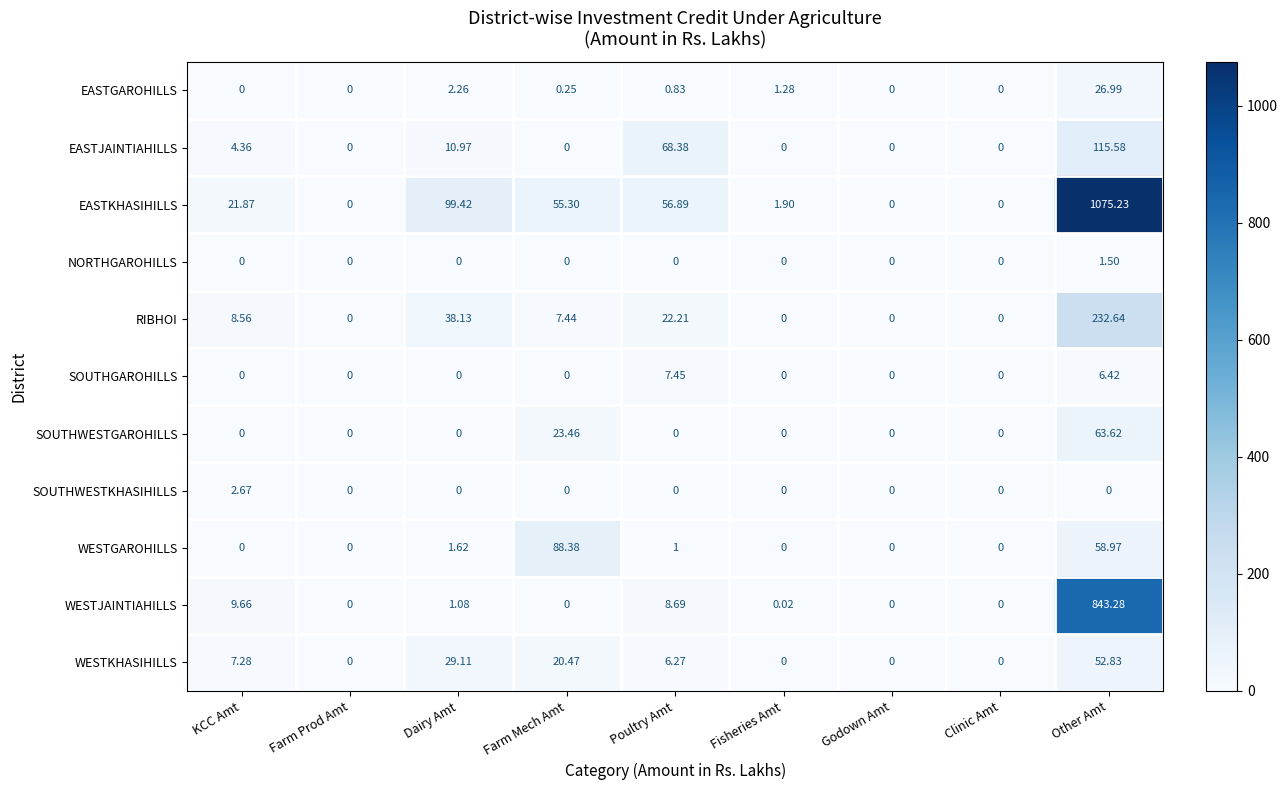

How many series are shown in this chart?

11